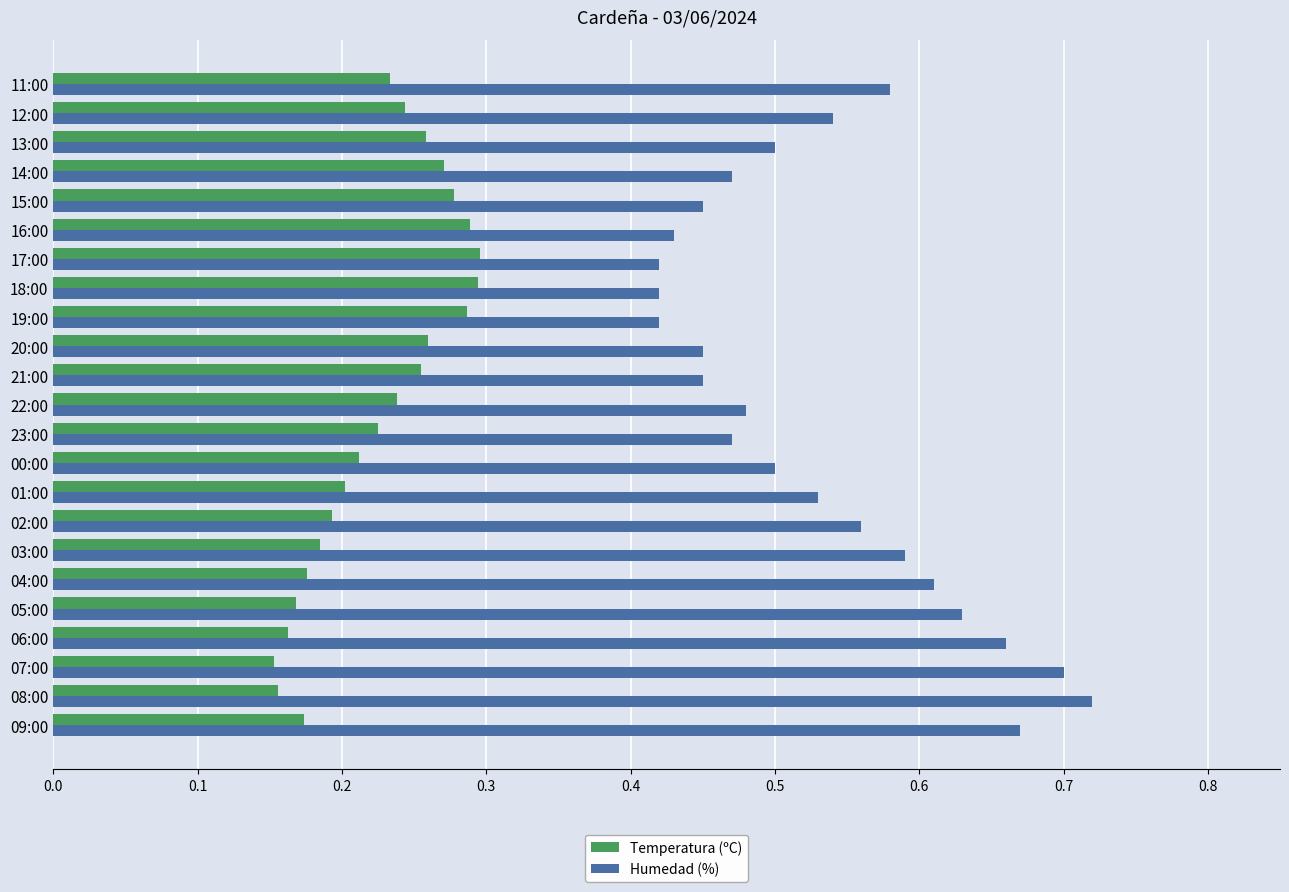

Which series has the widest spread of values?

Humedad (%)